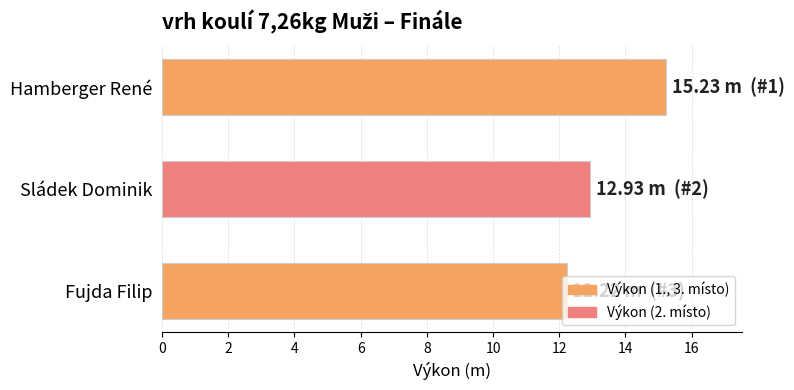

What is the change in value from Hamberger René to Sládek Dominik?

-2.3